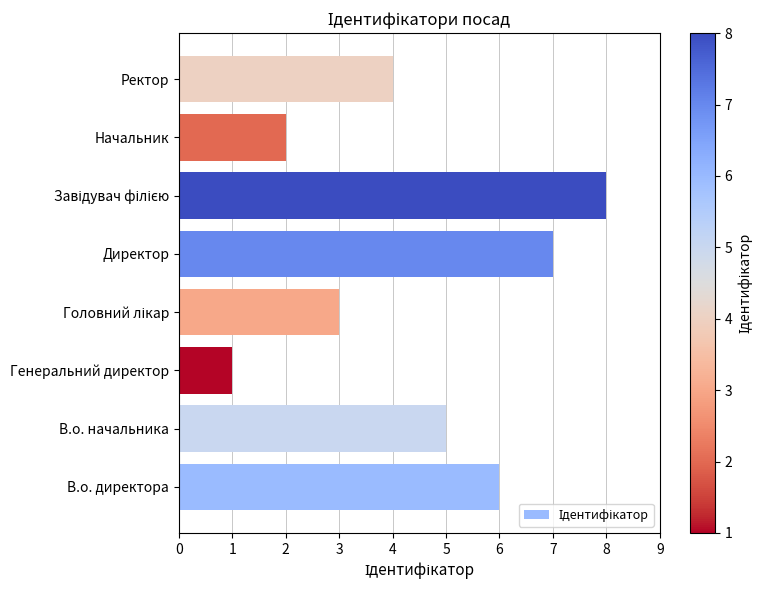

Is it true that the value at Генеральний директор is 2?

False